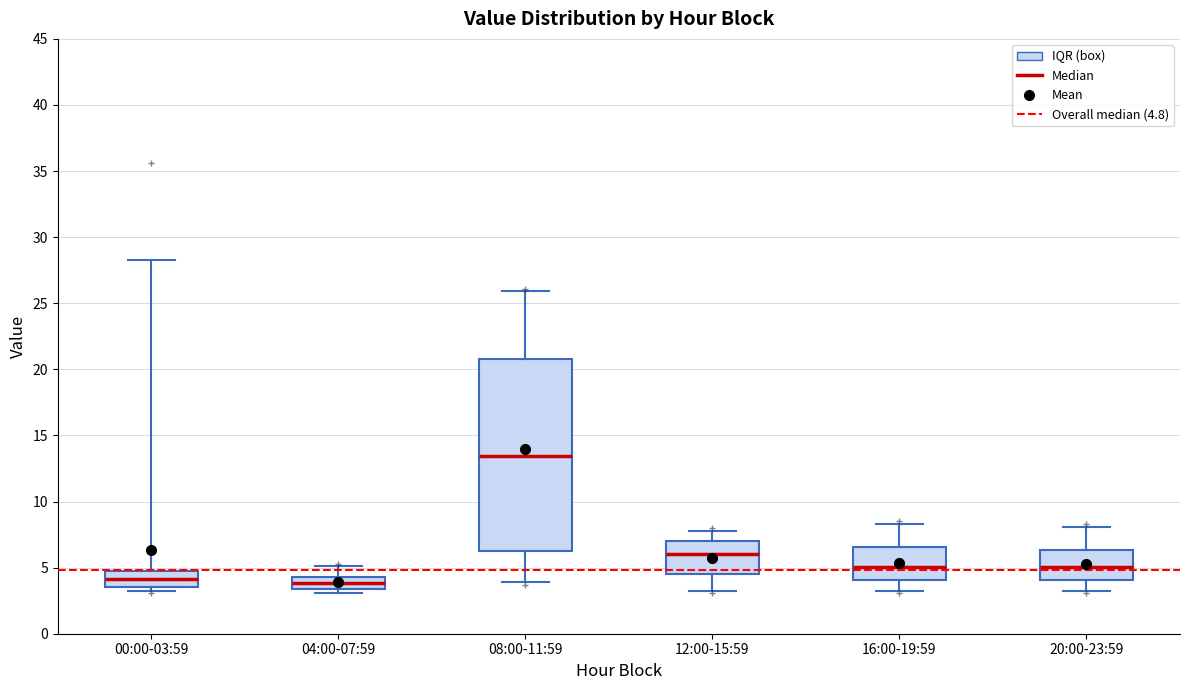

Which box is the tallest, from its lower edge to its upper edge?

08:00-11:59